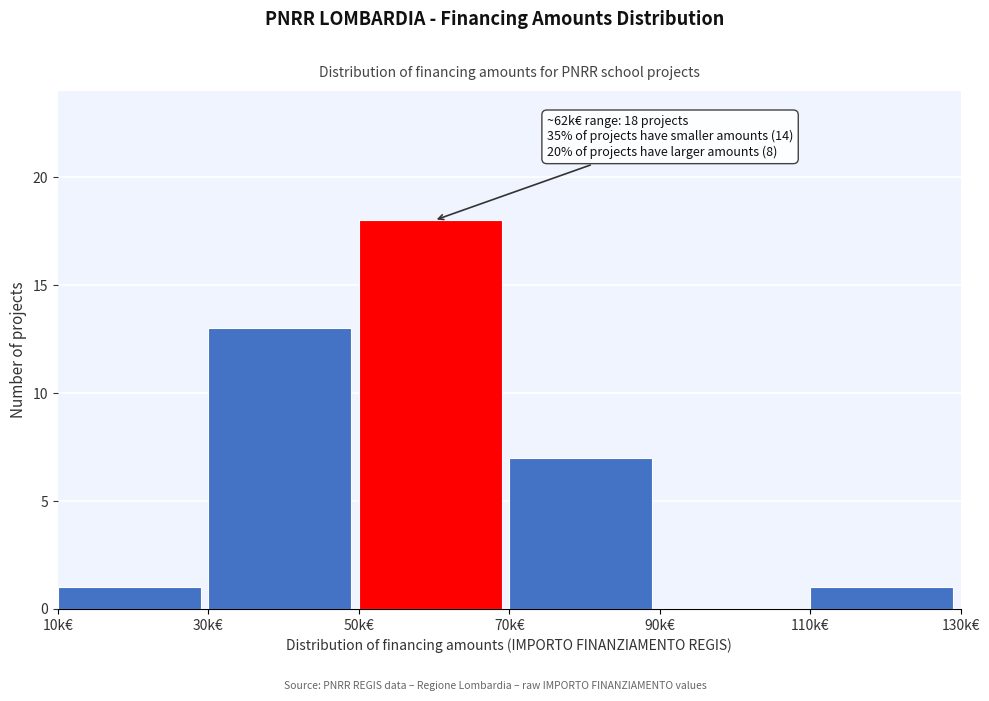

Reading left to right, extract all data points from this chart.

10k€=1	30k€=13	50k€=18	70k€=7	90k€=0	110k€=1